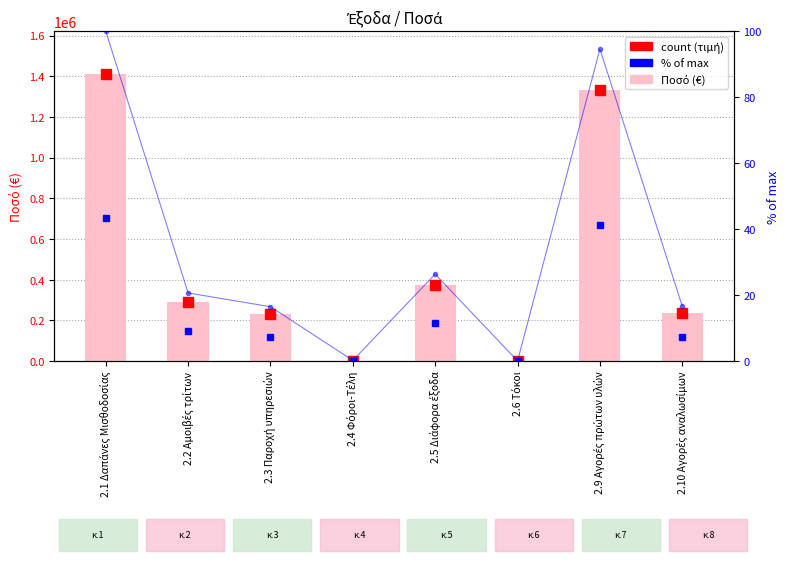

How many values in the Ποσό (€) series are below 290873?

4